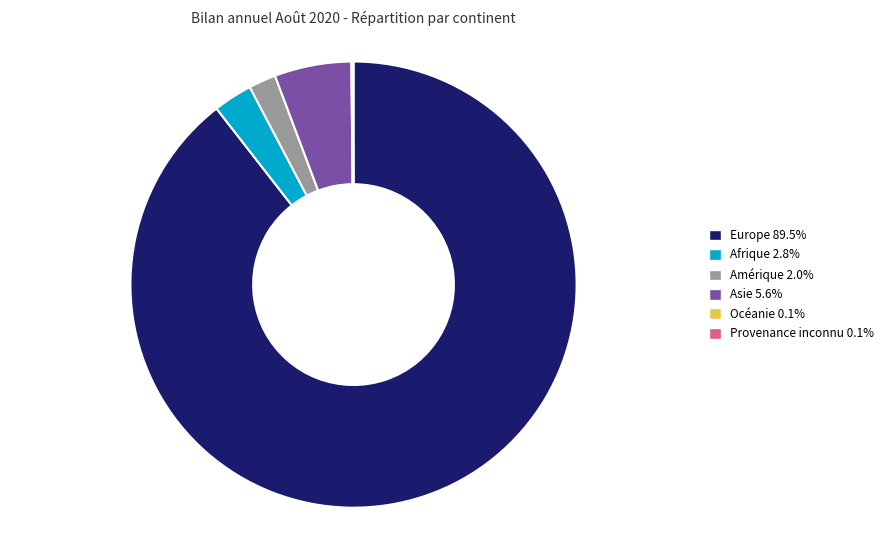

Is it true that Europe is 89% of the pie?

True